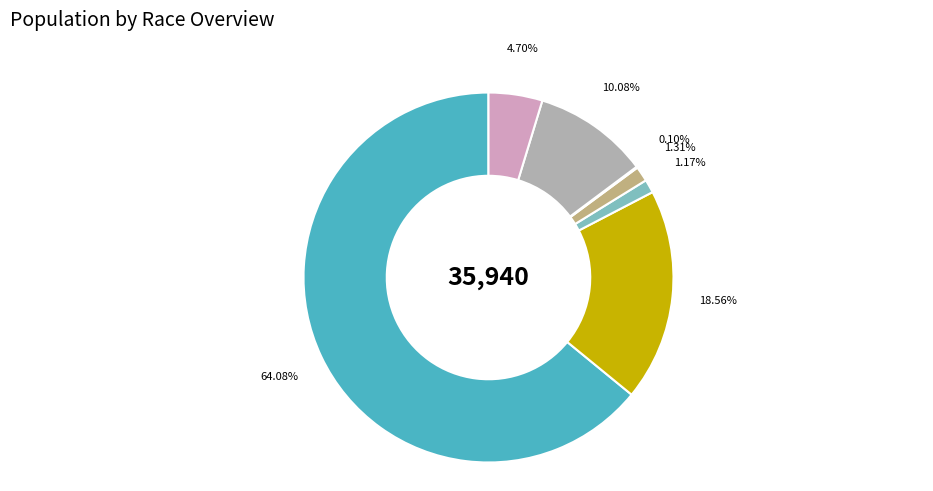

Does any single category account for the majority?

Yes